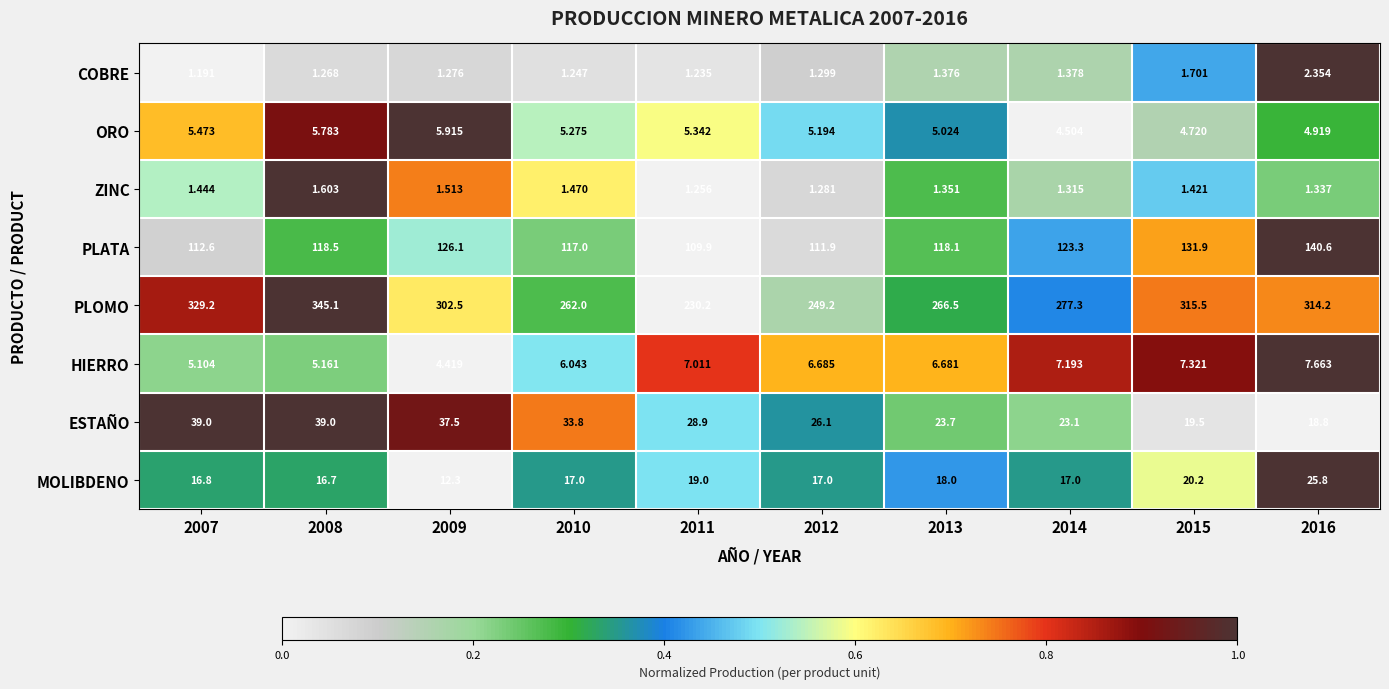

How many data points does each series have?

10